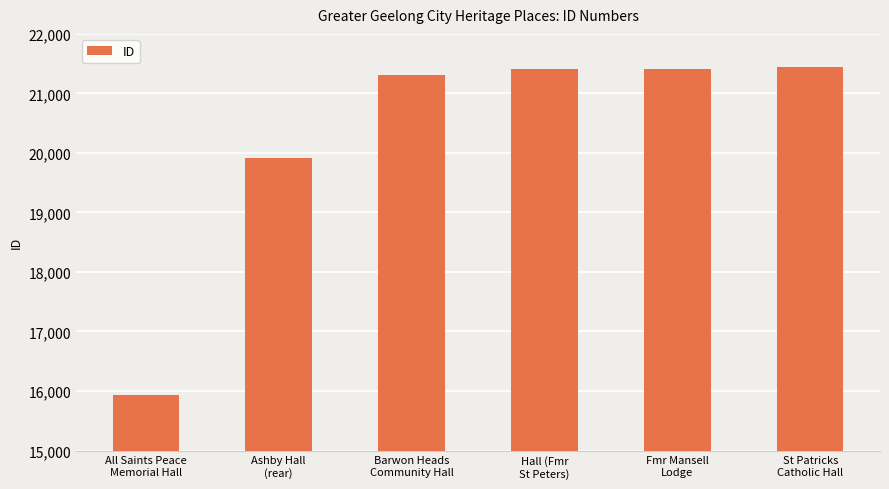

The chart shows a value of 36083 at St Patricks
Catholic Hall. True or false?

False